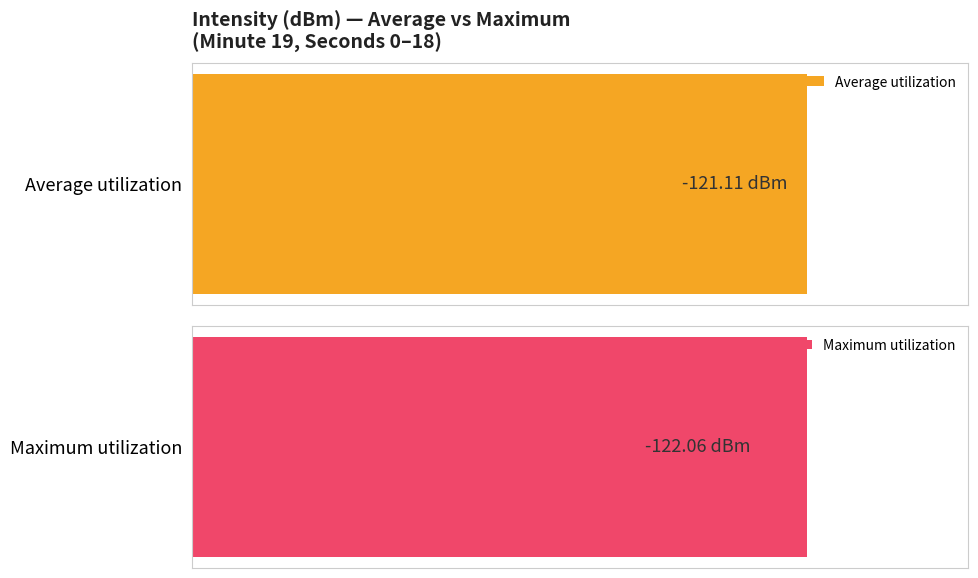

Rank the series by their maximum value, from highest to lowest.

Average utilization, Maximum utilization